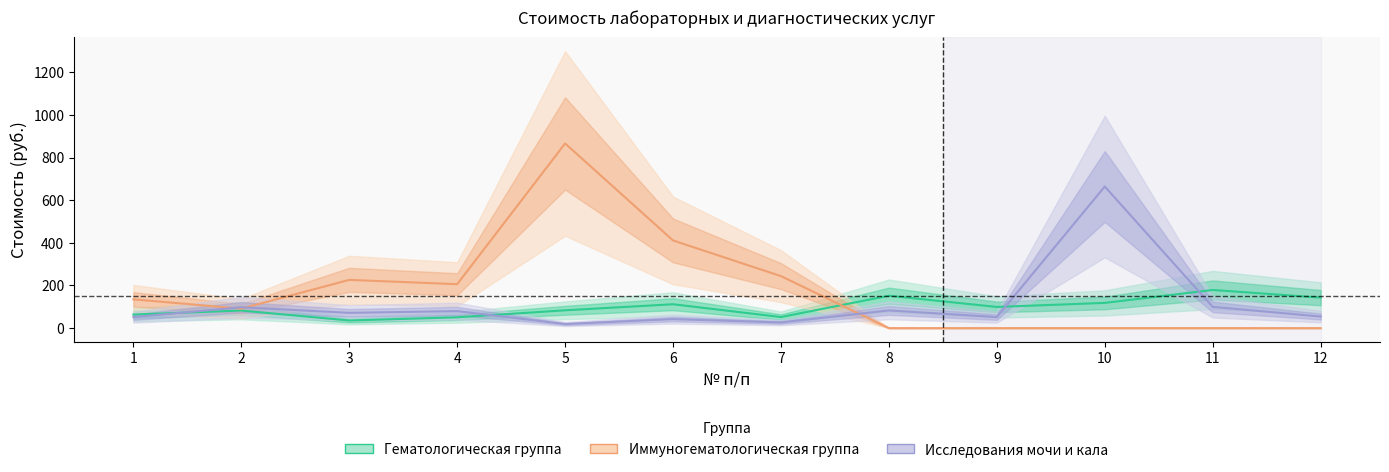

Reading left to right, transcribe all the data shown in this chart.

Гематологическая группа: 63.6	82.5	35.8	50.7	83.6	112.0	51.9	152.0	99.4	118.3	179.0	143.2
Иммуногематологическая группа: 135.0	91.3	226.3	206.1	866.1	411.3	243.8	0.0	0.0	0.0	0.0	0.0
Исследования мочи и кала: 51.8	97.9	71.7	79.7	19.1	42.3	26.6	83.0	51.7	664.2	99.5	54.4